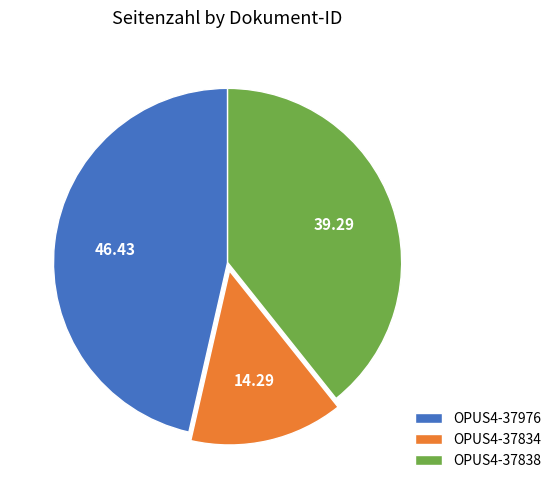

Is it true that OPUS4-37834 is 14% of the pie?

True